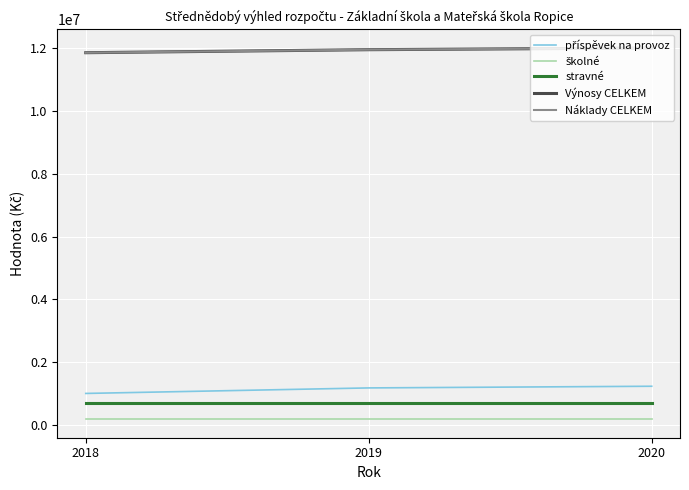

What value does the Výnosy CELKEM series have at 2019?

11956000